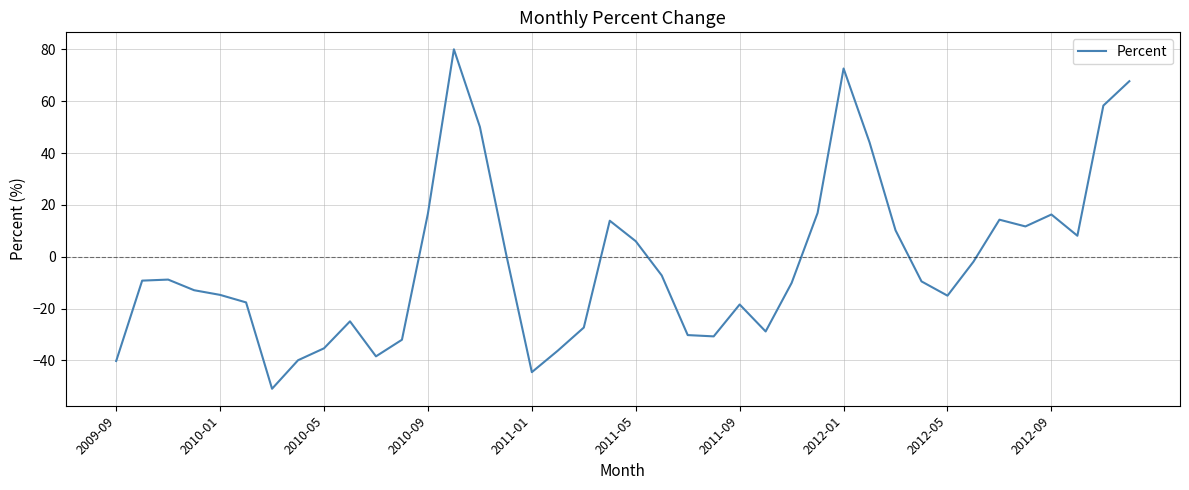

What is the maximum value shown in the chart?

80.0